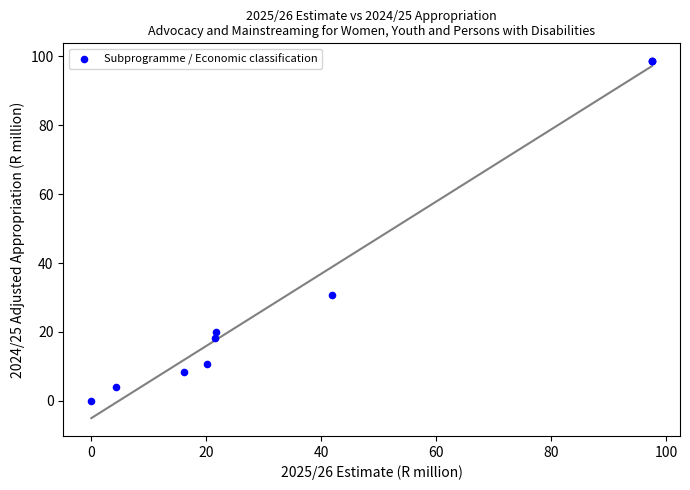

What Y value in the scatter plot is closest to 49?

30.7